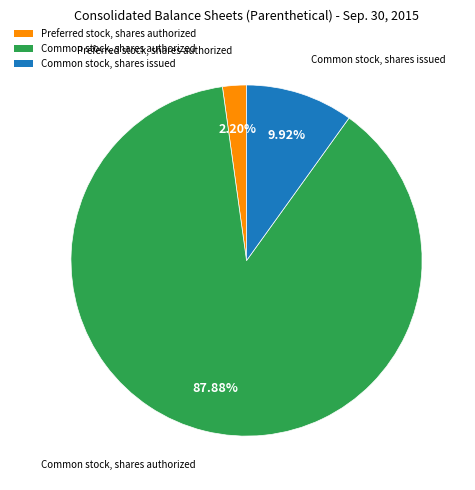

What percentage is the Common stock, shares authorized slice, to the nearest percent?

88%